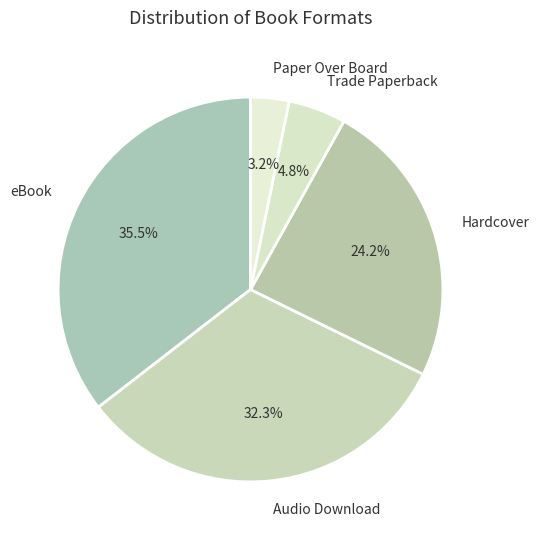

What is the smallest slice in the pie chart?

Paper Over Board